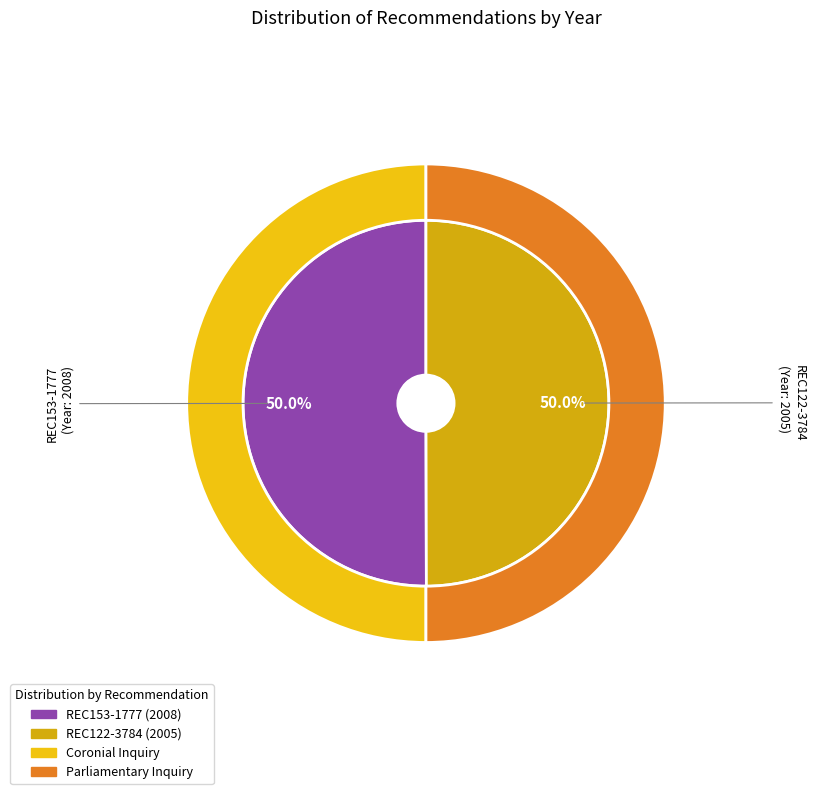

Rank the categories by value from highest to lowest.

REC153-1777, REC122-3784